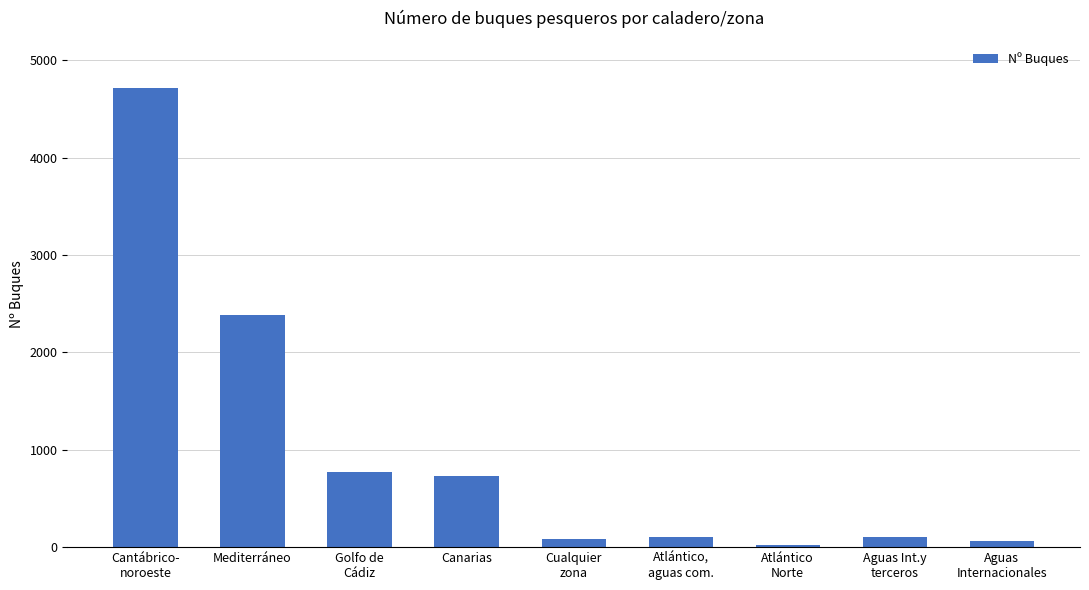

What is the sum of all values?

8972